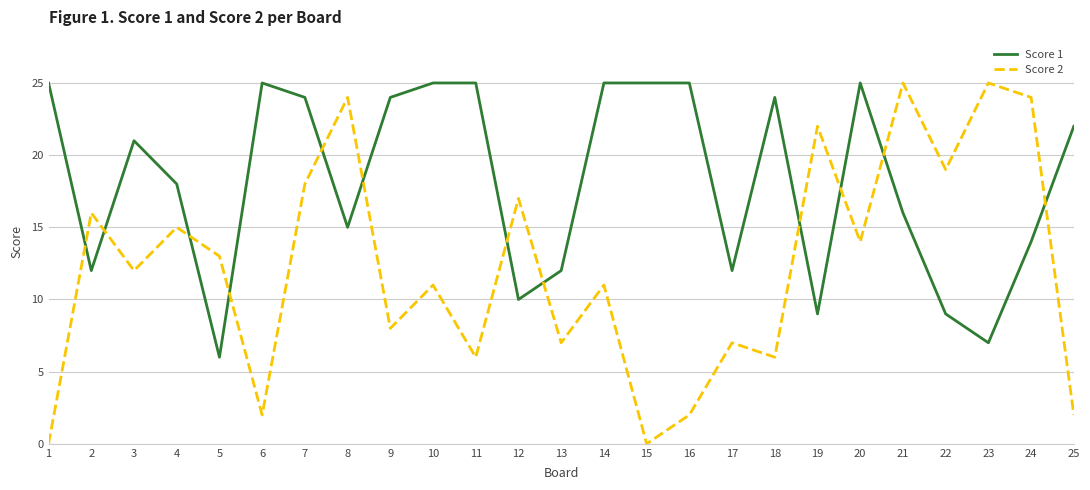

Between which two adjacent categories do Score 1 and Score 2 first intersect?

1 and 2